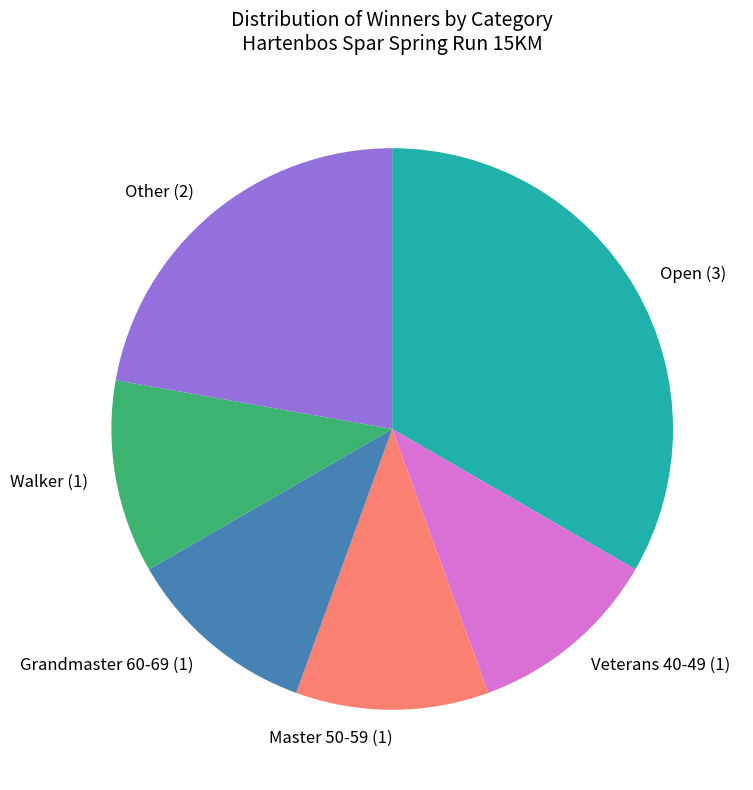

Do Grandmaster 60-69 (1) and Open (3) together represent more than half of the pie?

No